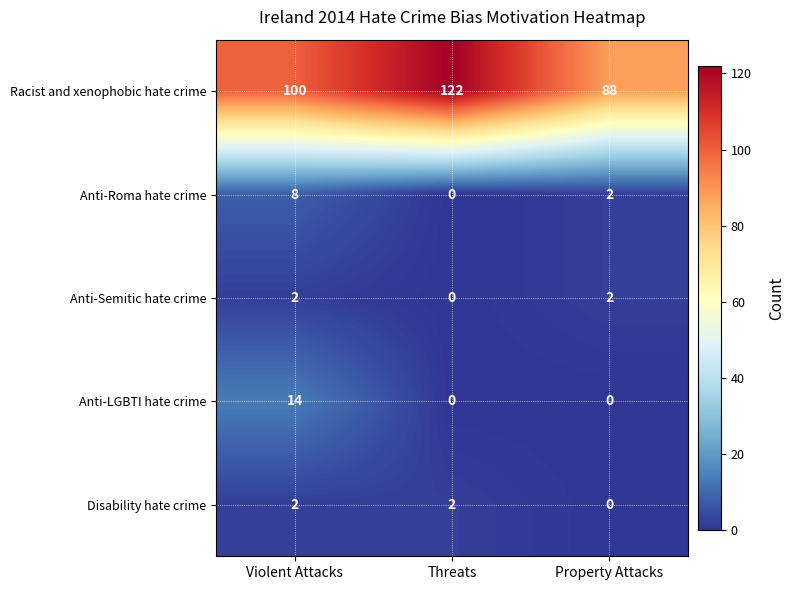

Which series has the largest total across all categories?

Racist and xenophobic hate crime